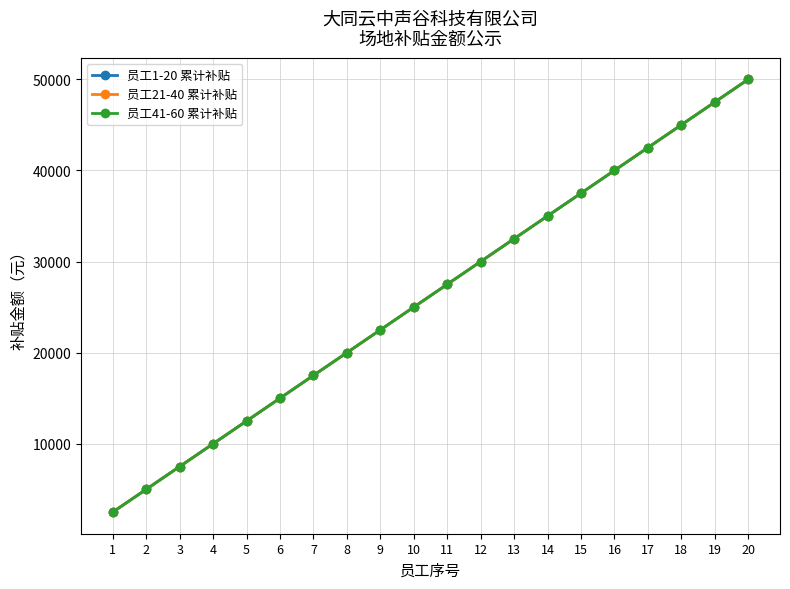

How many lines are shown in the chart?

3